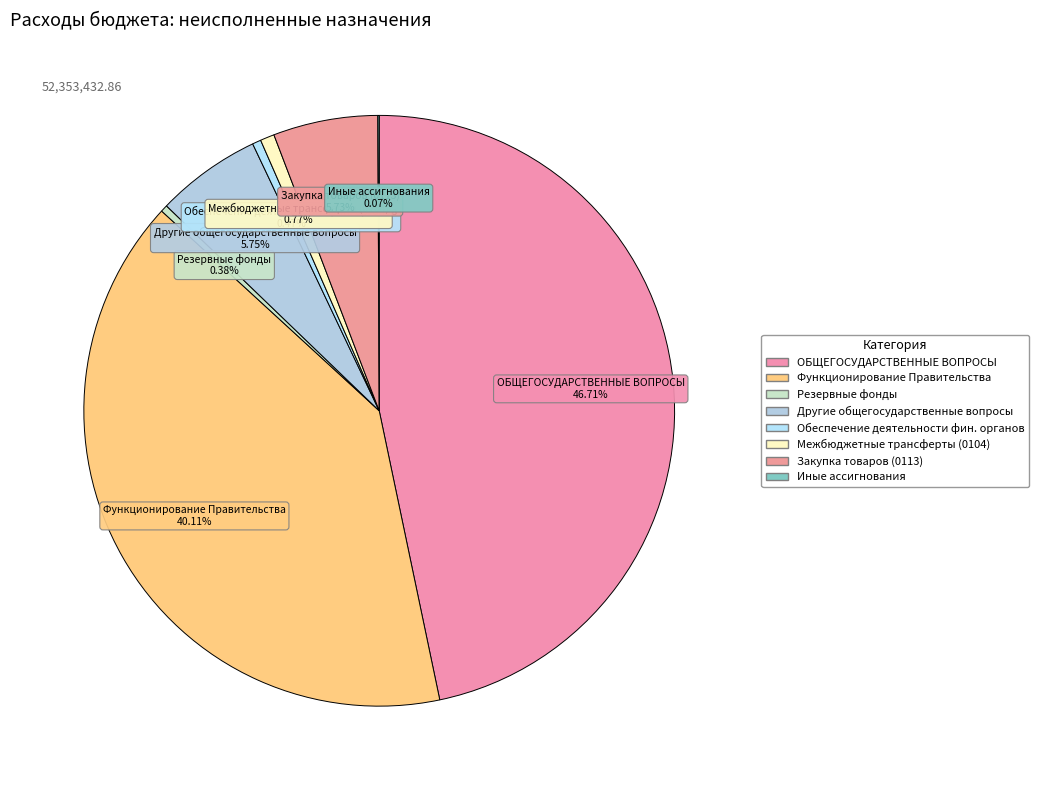

To the nearest percent, what is the difference between the largest and smallest slice percentages?

47%